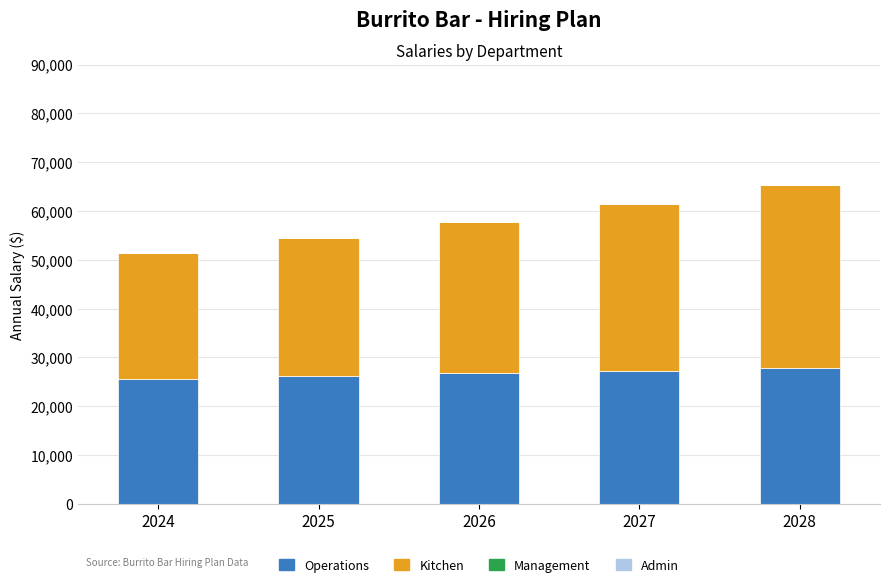

What is the total value across all series at 2025?

54413.3